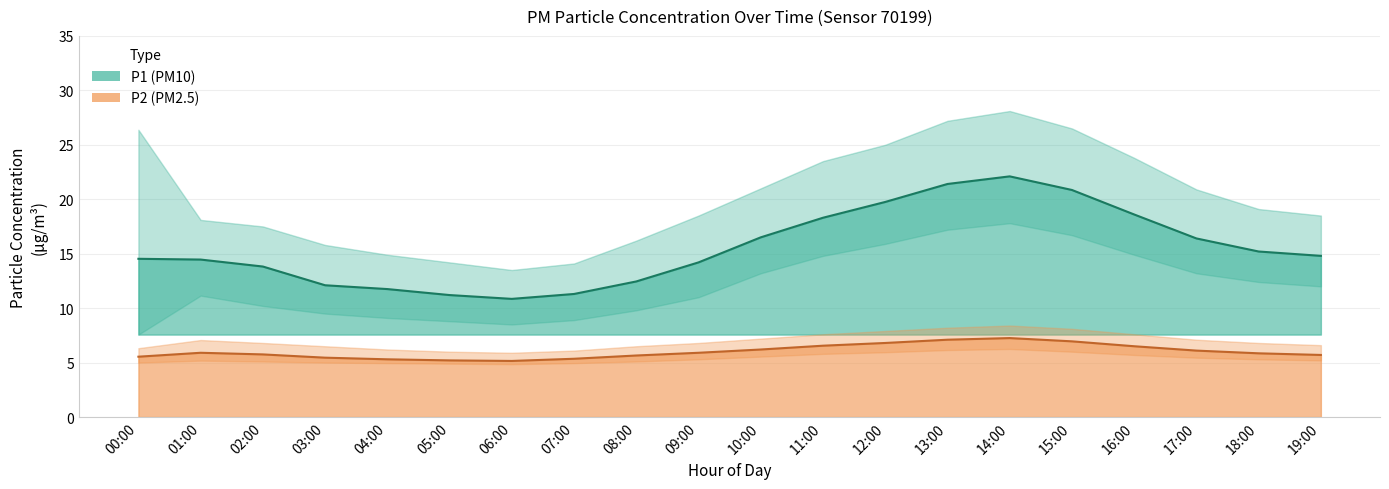

At which category is the sum across all series the highest?

14:00